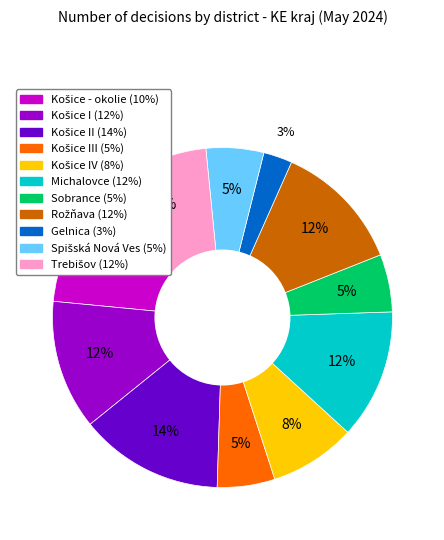

Does any single category account for the majority?

No